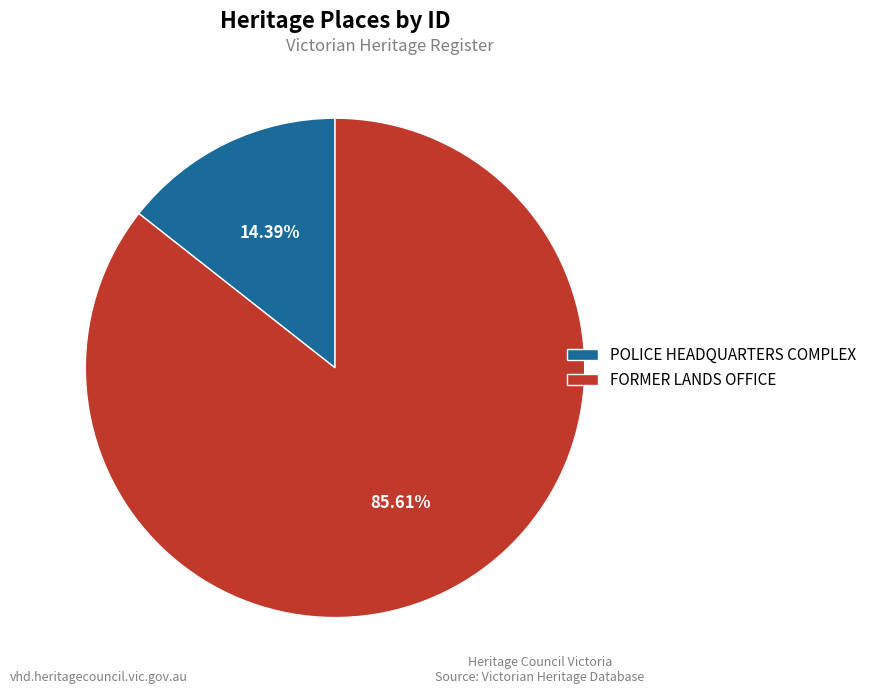

Which category has the smallest portion of the pie?

POLICE HEADQUARTERS COMPLEX